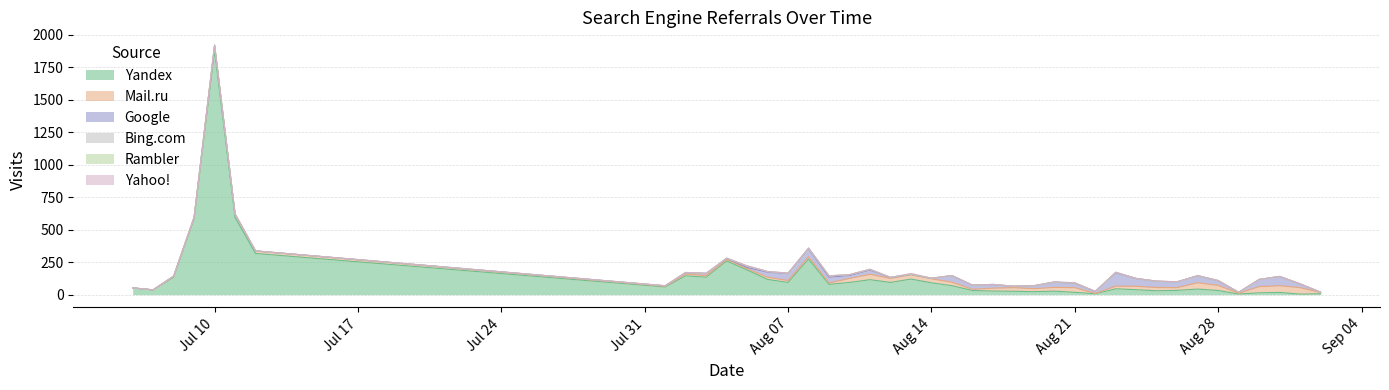

What is the approximate value of Google at 22, to the nearest 50?

50